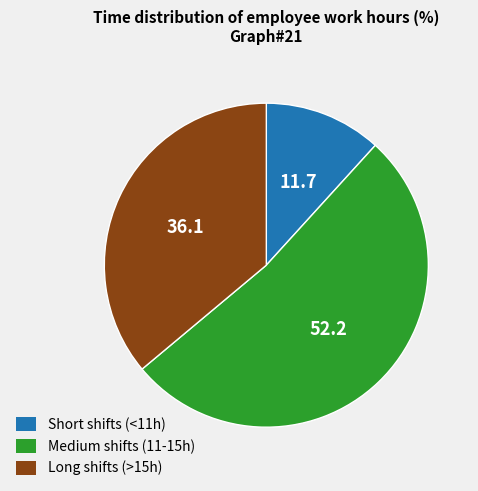

Is there a majority slice in this chart?

Yes